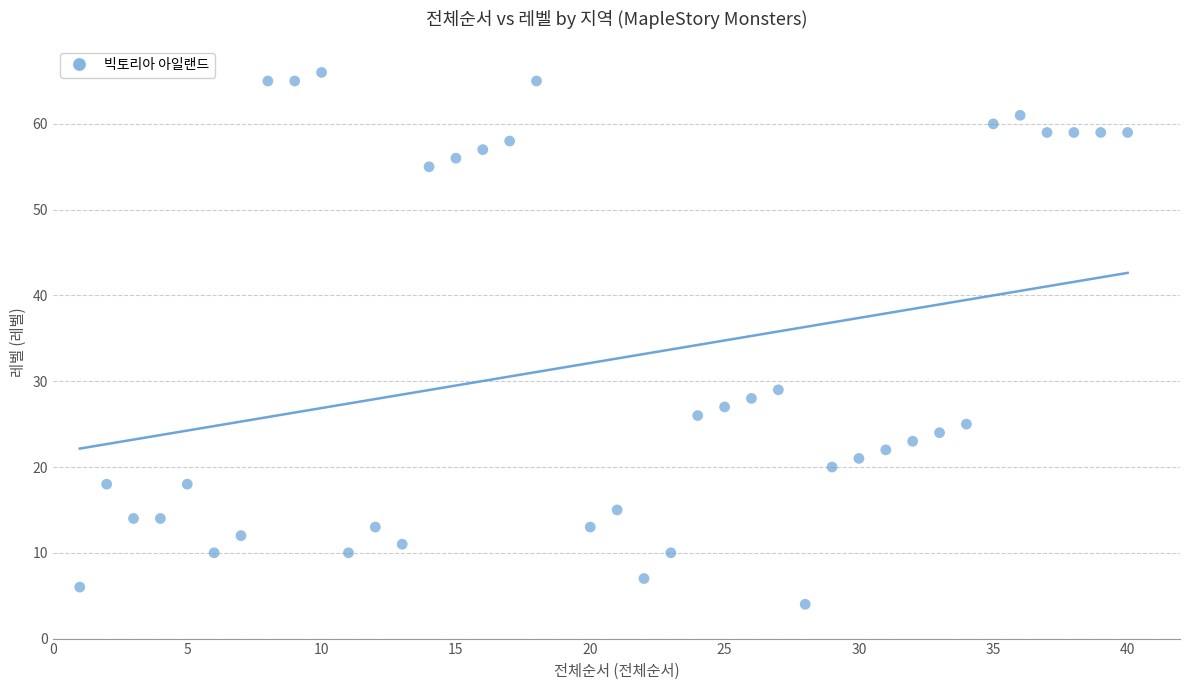

What is the range of Y values (max minus min)?

62